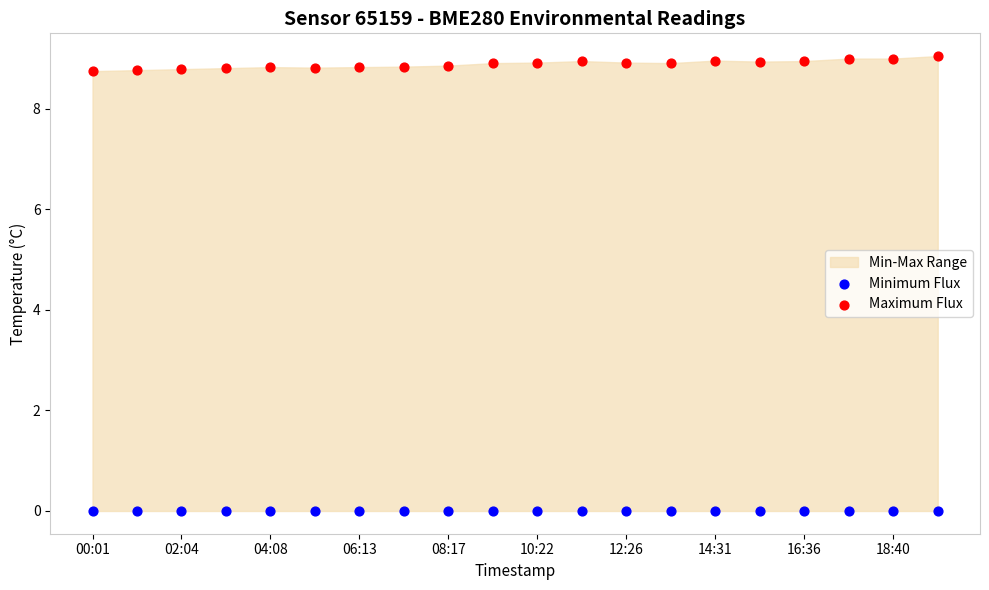

Which series reaches the maximum Y coordinate?

Maximum Flux